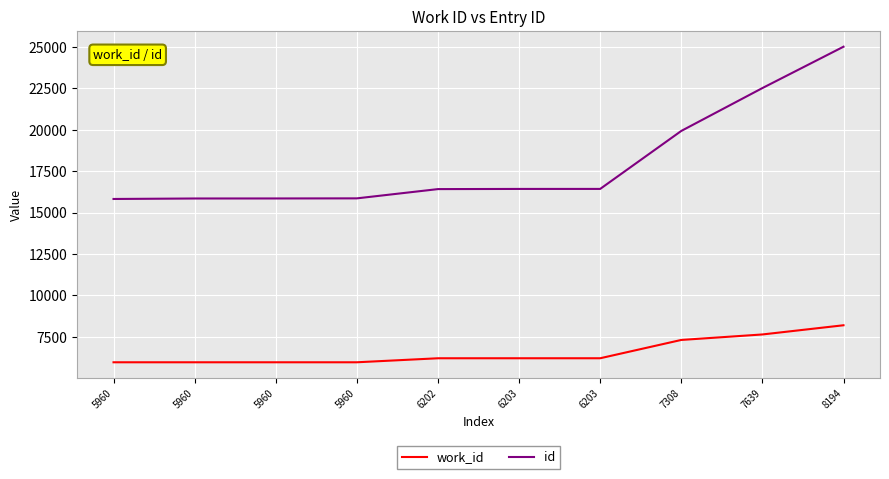

What are all the series names shown in the legend?

work_id, id